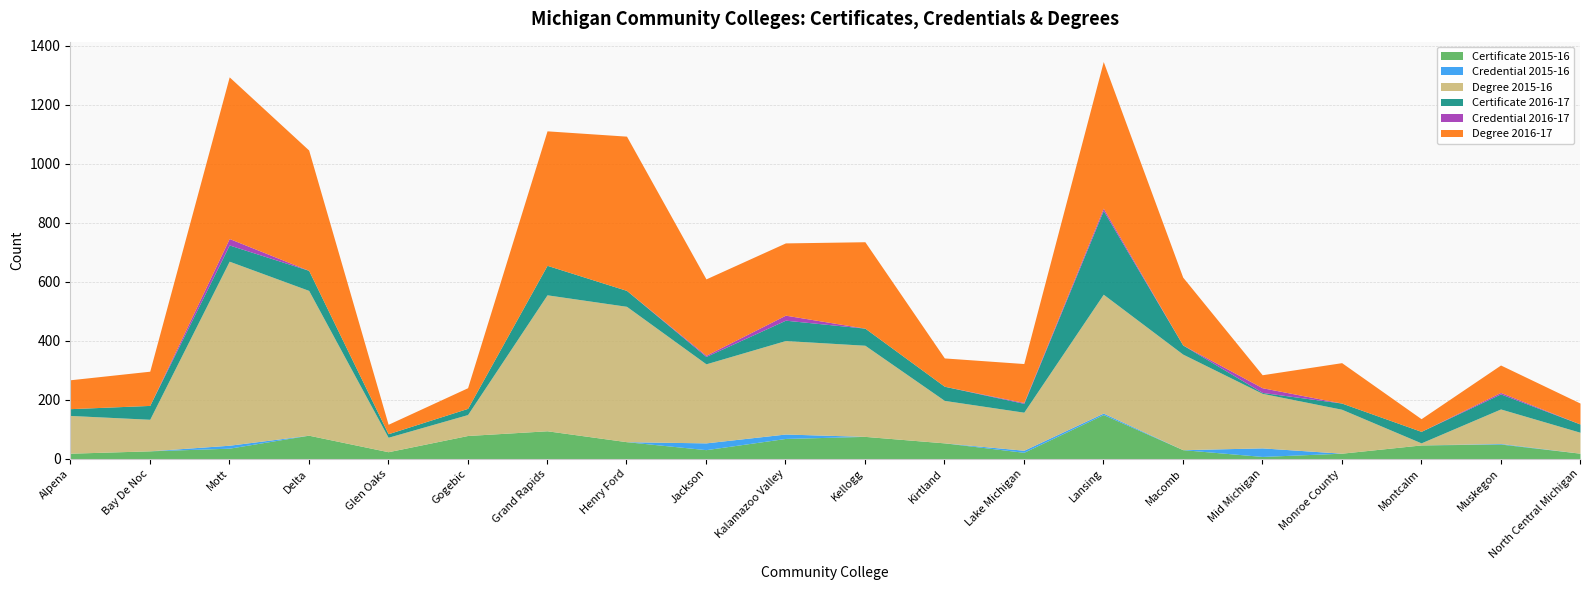

Is the value of Credential 2015-16 at North Central Michigan greater than the value of Degree 2016-17 at Henry Ford?

No